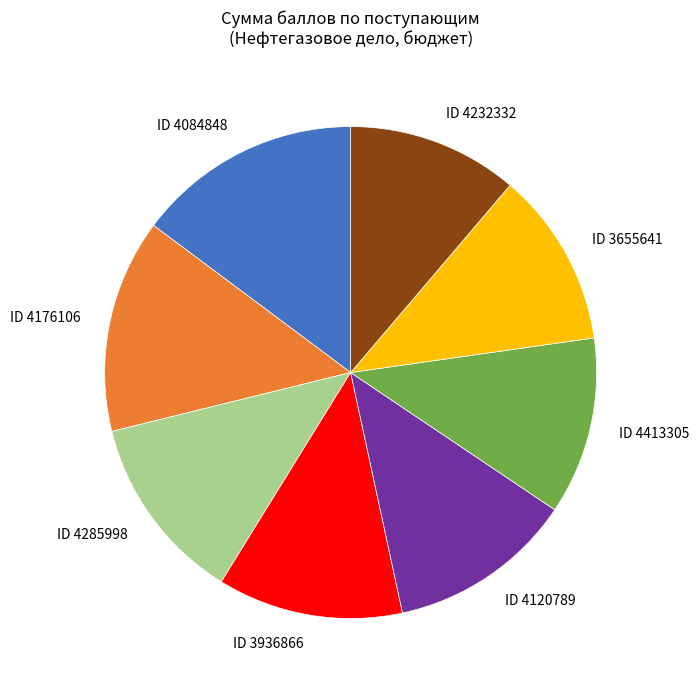

Do ID 4285998 and ID 4413305 together represent more than half of the pie?

No